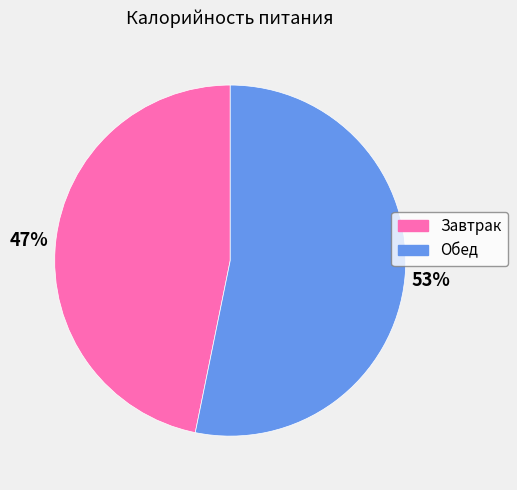

How many segments does this pie chart have?

2